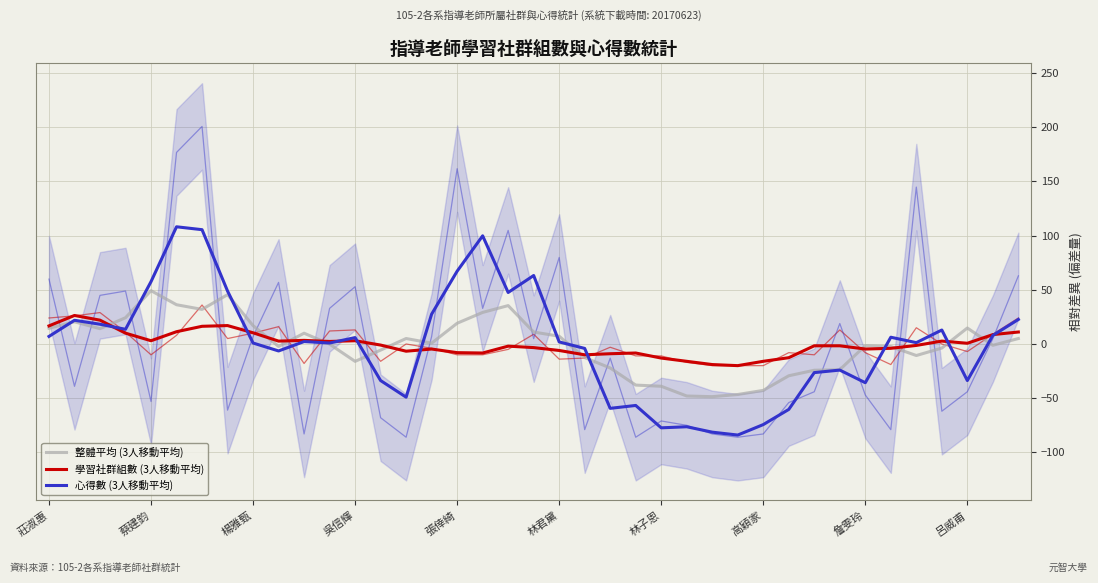

Between 蔡建鈞 and 22, which series saw the biggest shift?

心得數 (3人移動平均)